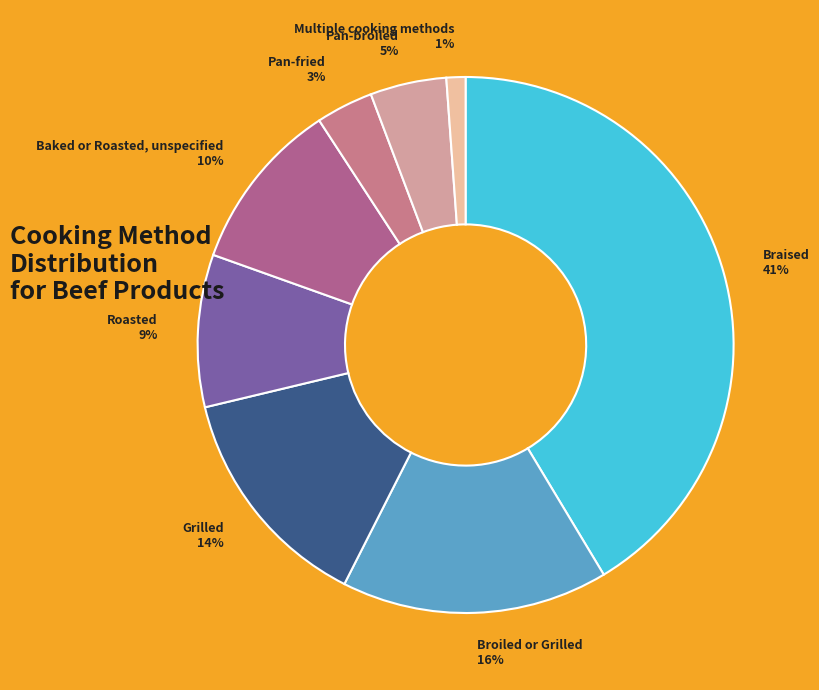

Between Multiple cooking methods 1% and Braised 41%, which is larger?

Braised 41%